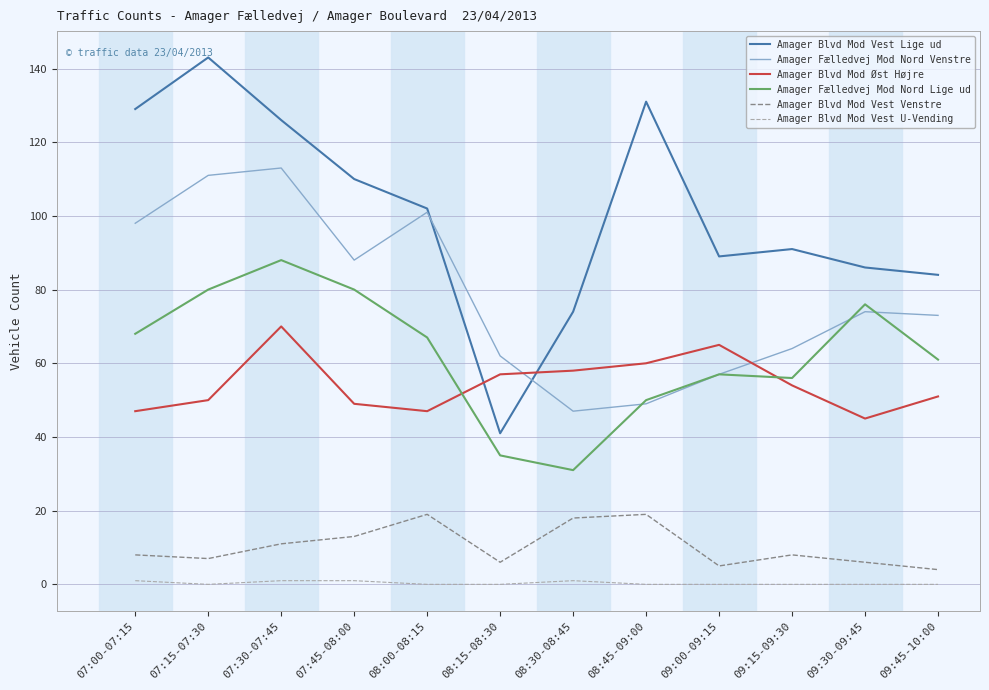

True or false: Amager Blvd Mod Vest U-Vending and Amager Blvd Mod Vest Lige ud intersect in this chart.

False